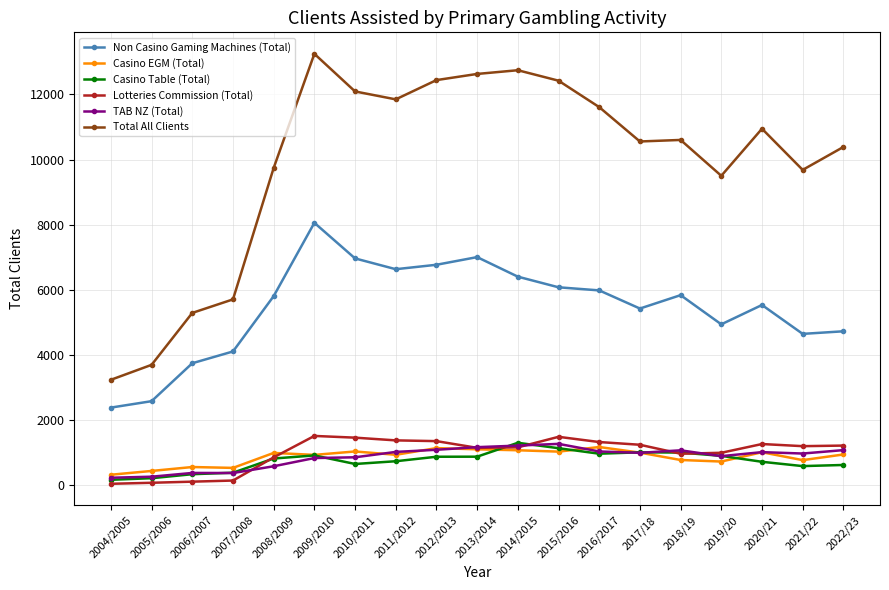

How many values in the Lotteries Commission (Total) series are below 1206?

9